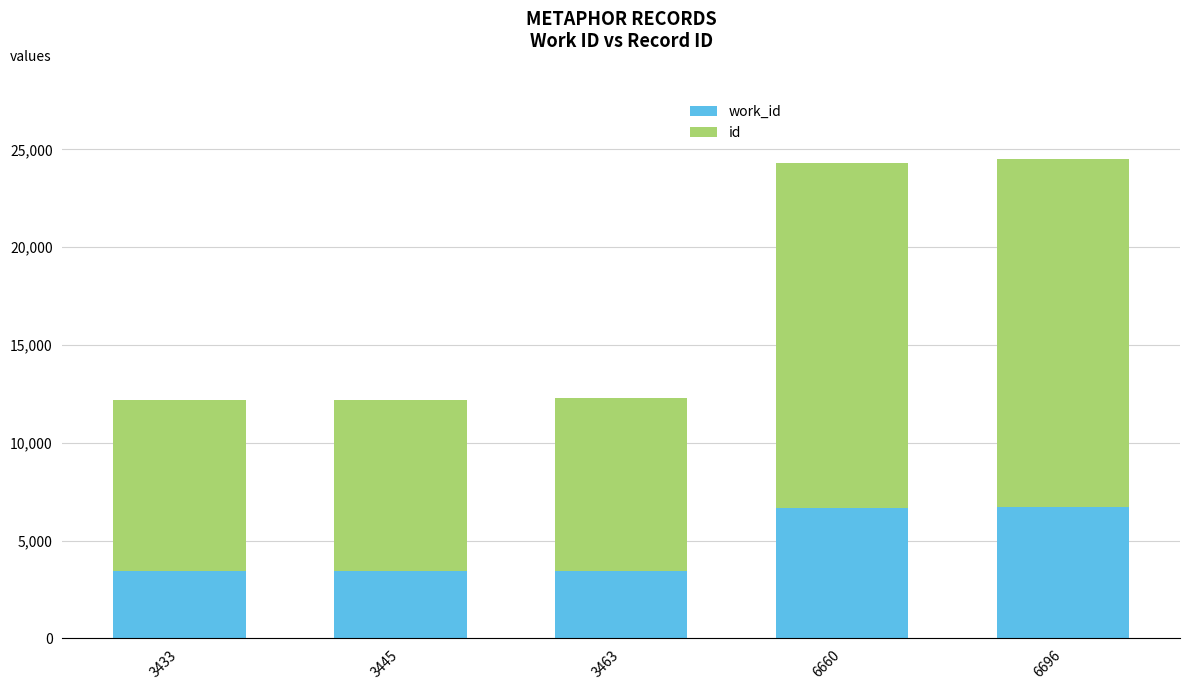

Count the number of categories in the chart.

5